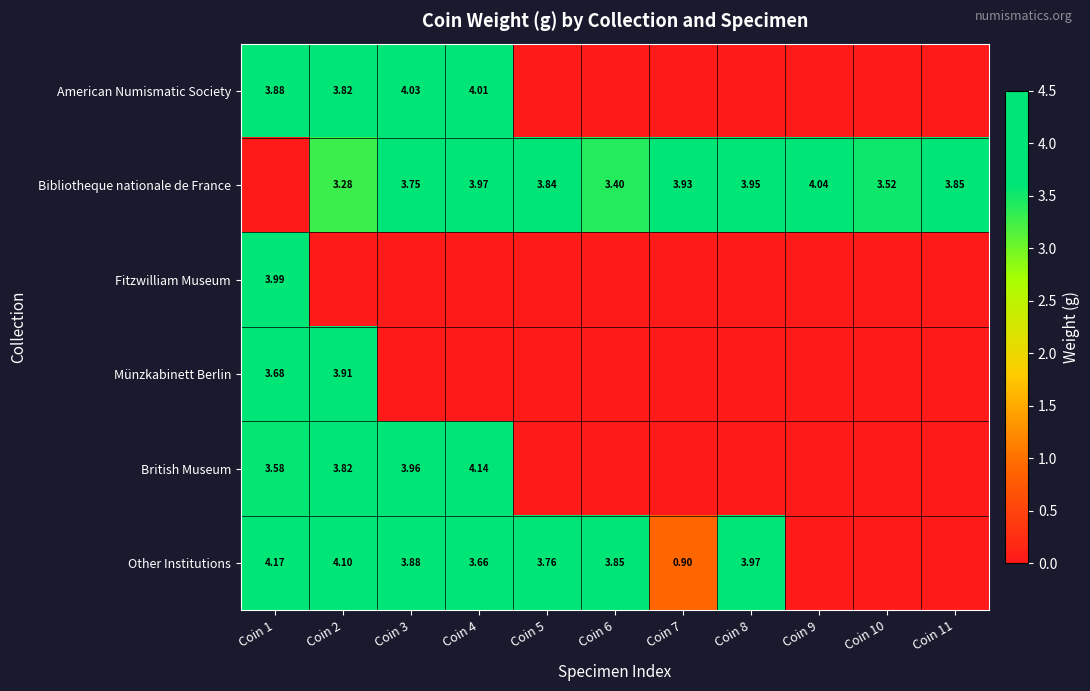

Is the value of Bibliotheque nationale de France at Coin 2 greater than the value of Fitzwilliam Museum at Coin 1?

No